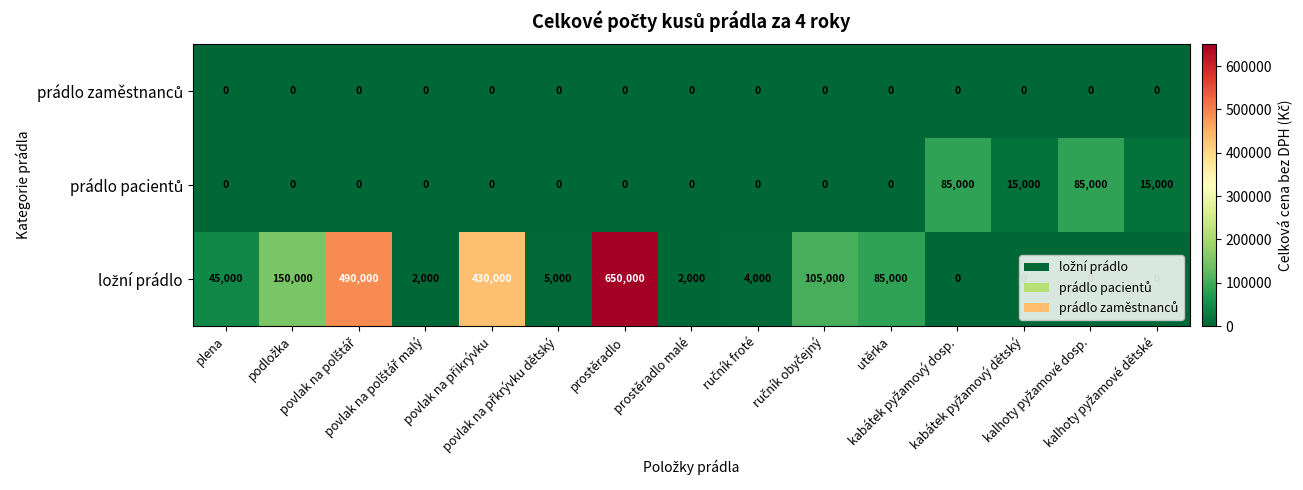

At how many categories does at least one series exceed 186859?

3